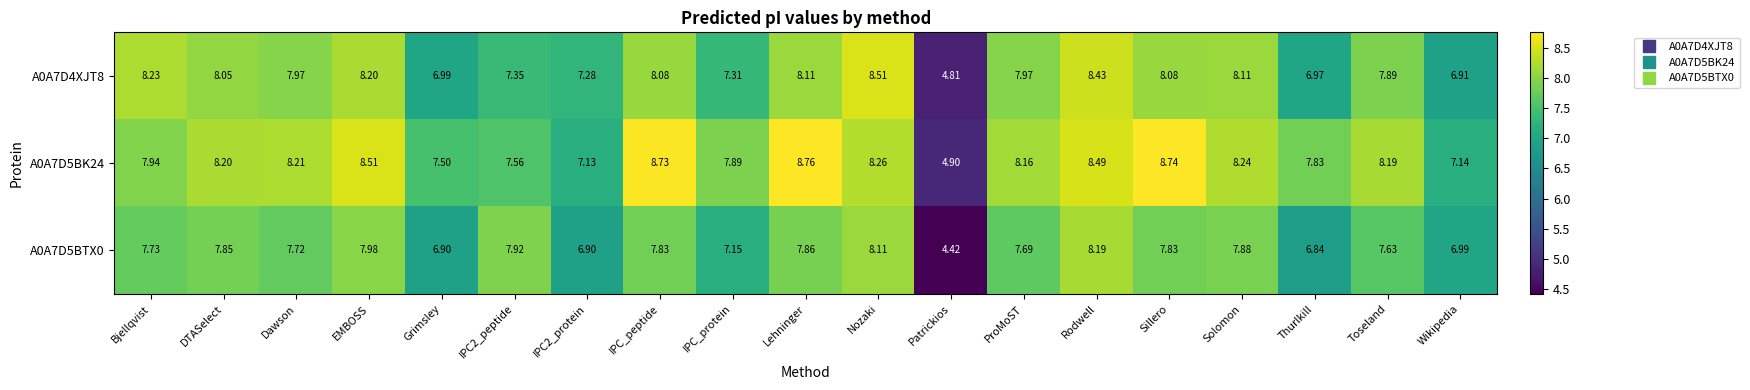

Which category has the lowest value across all series?

Patrickios